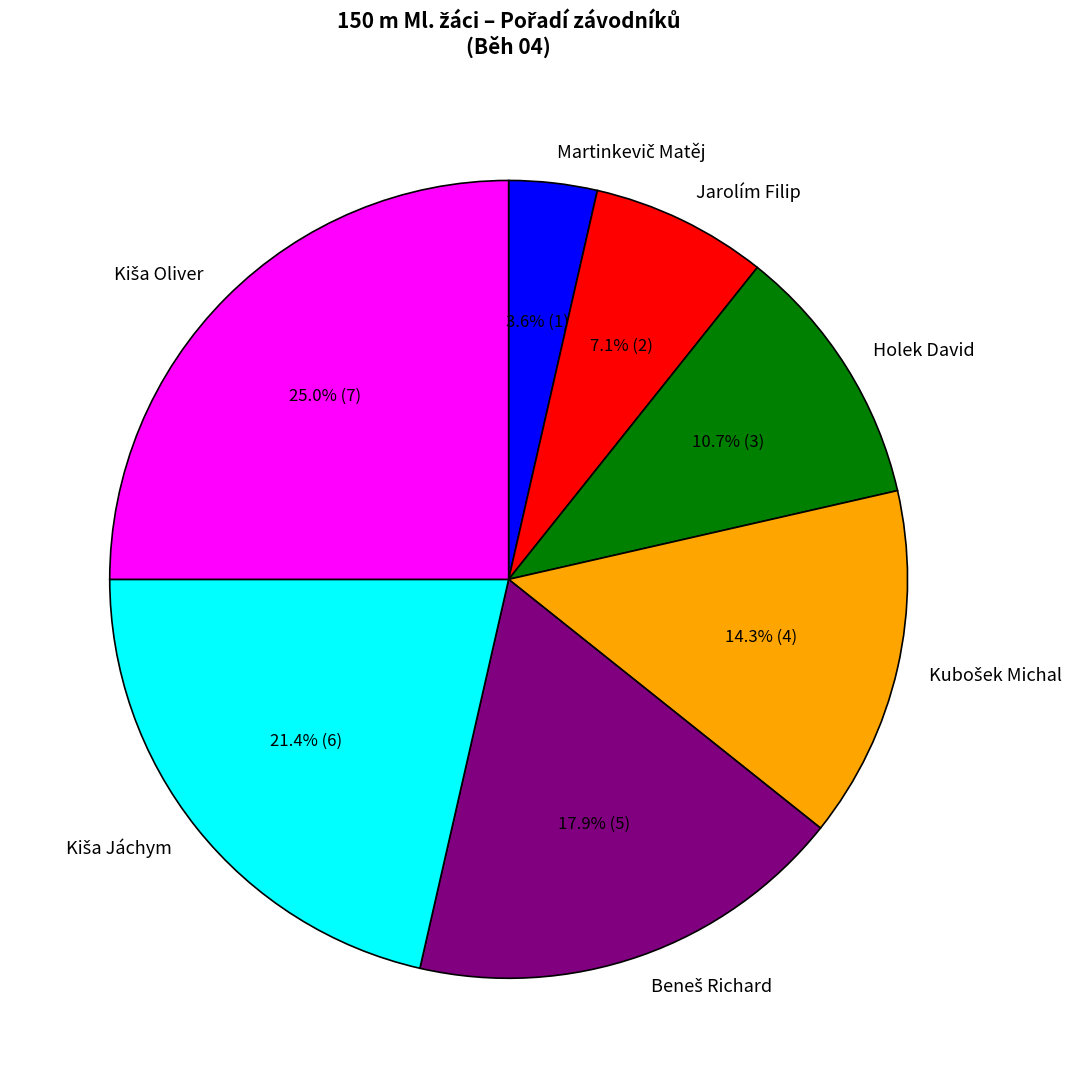

What portion of the pie excludes Holek David?

89.3%